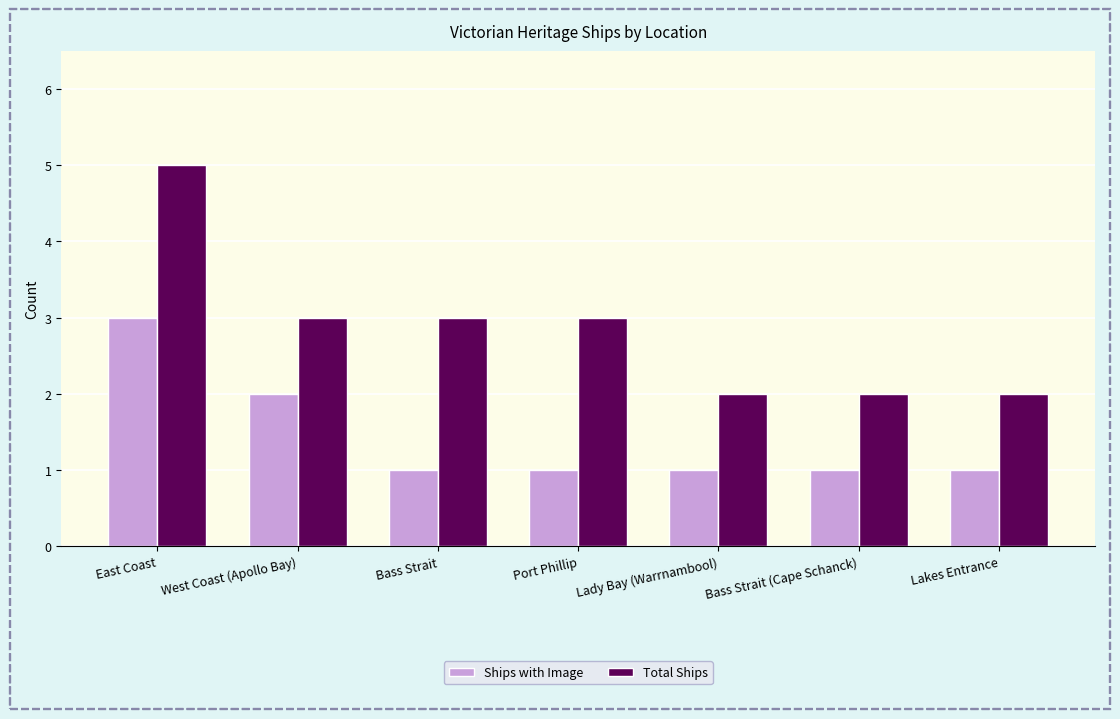

Count the number of categories in the chart.

7